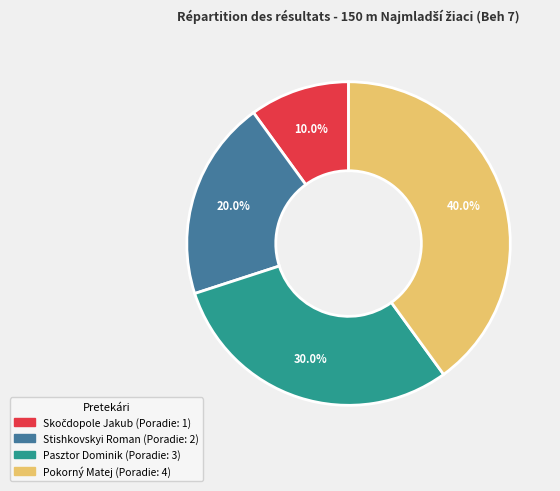

To the nearest percent, what is the average slice percentage?

25%